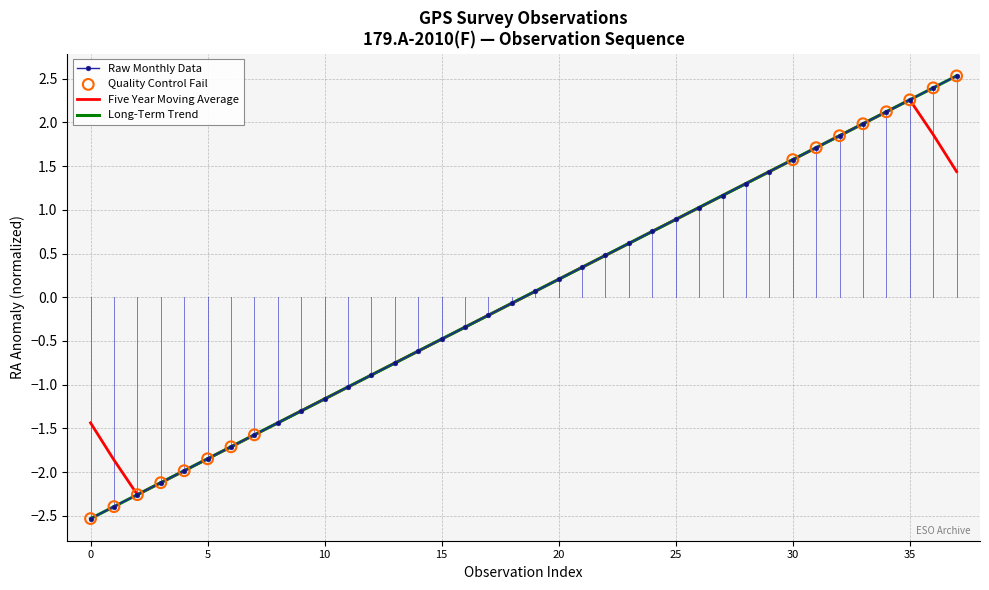

At how many categories does at least one series exceed 0?

19